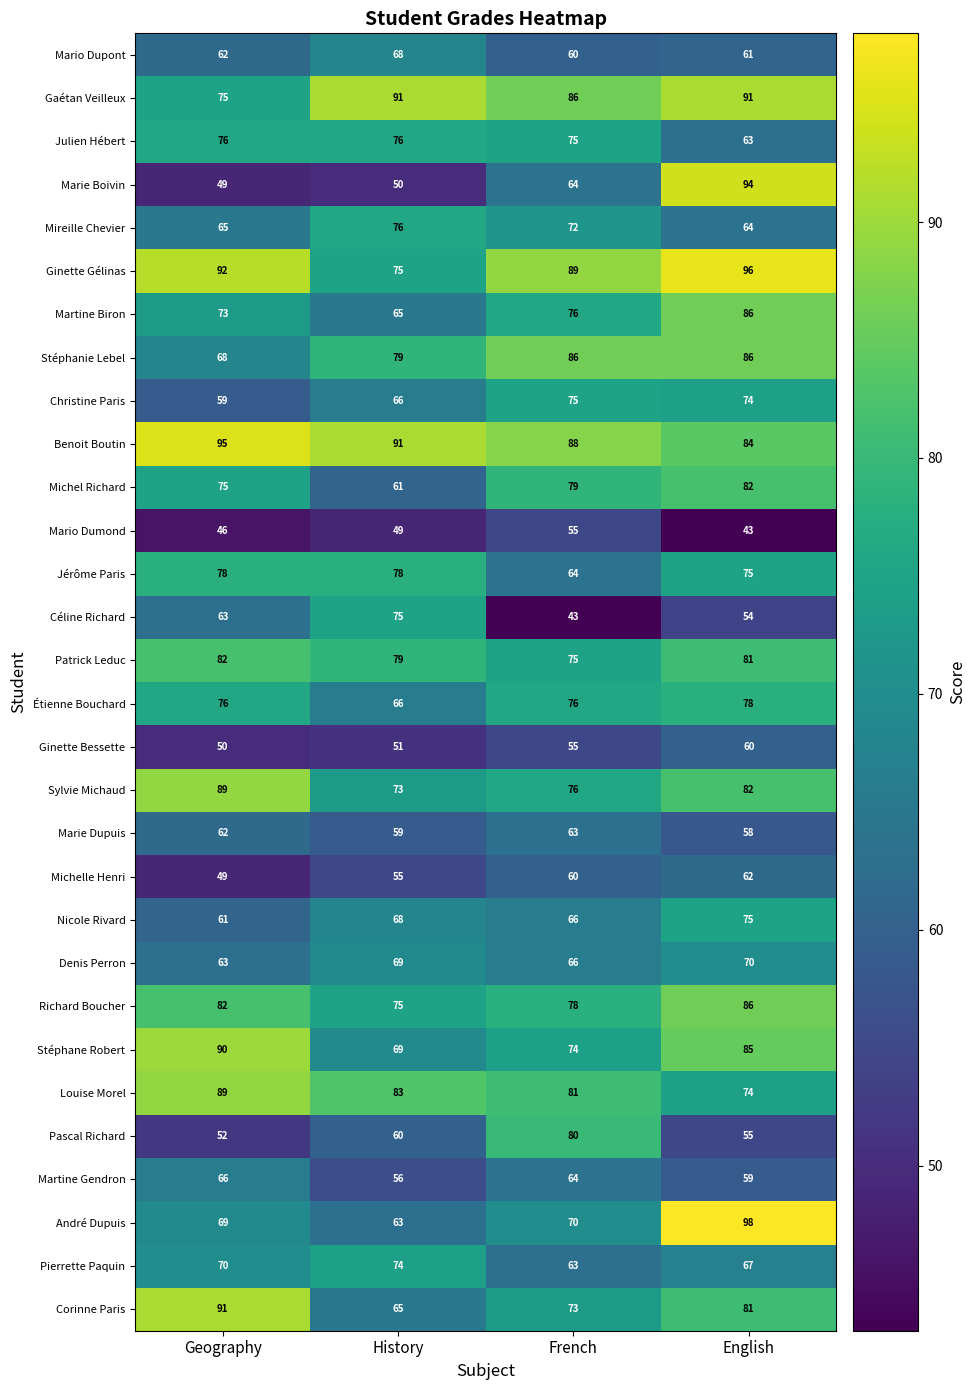

What is the smallest value displayed?

43